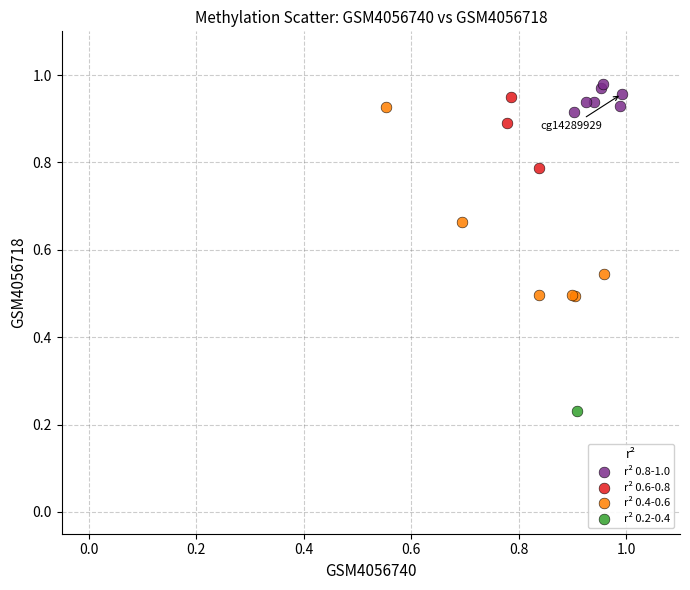

Which series reaches the minimum Y coordinate?

r² 0.2-0.4